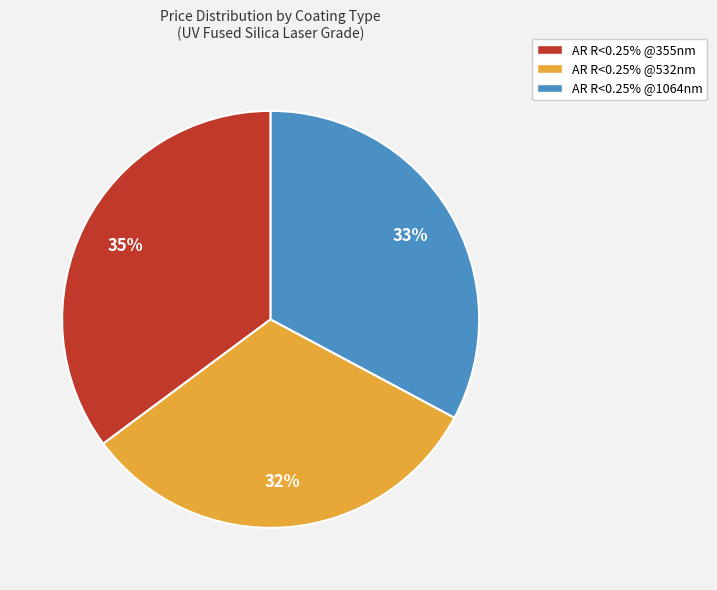

To the nearest percent, what is the difference between the largest and smallest slice percentages?

3%